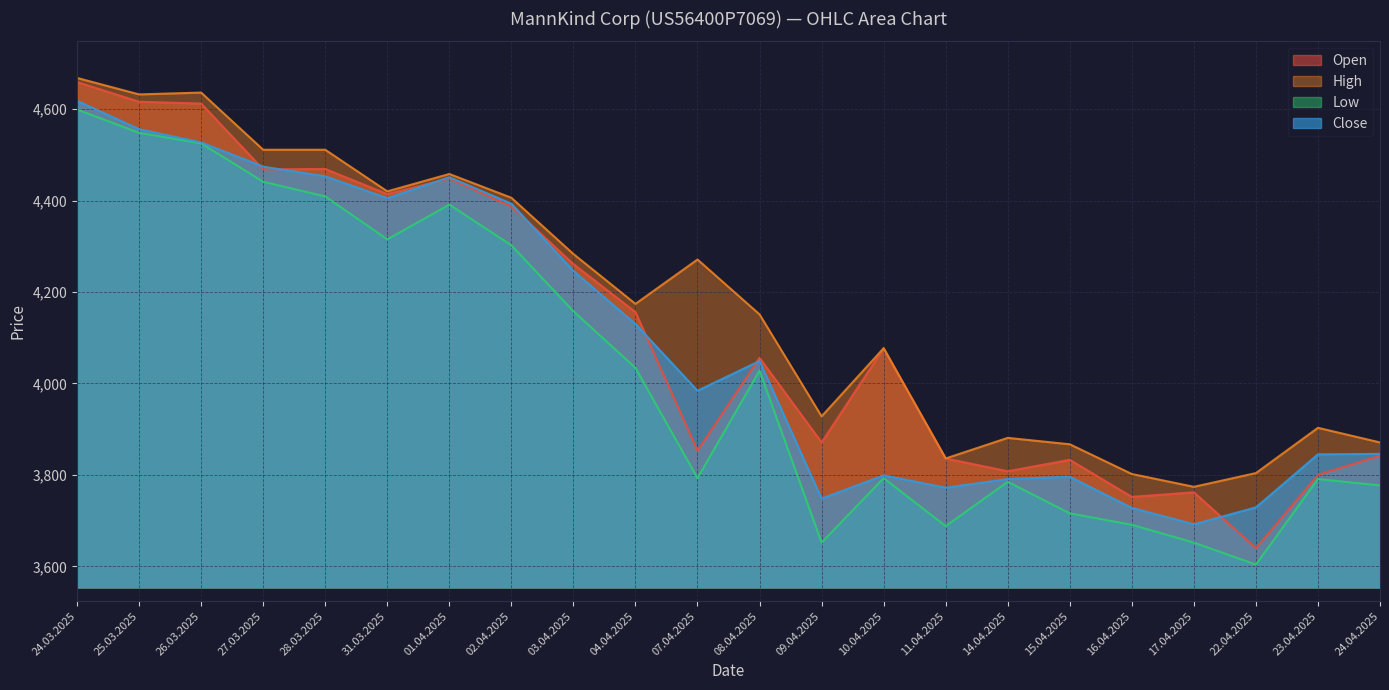

Count the number of data series in this chart.

4